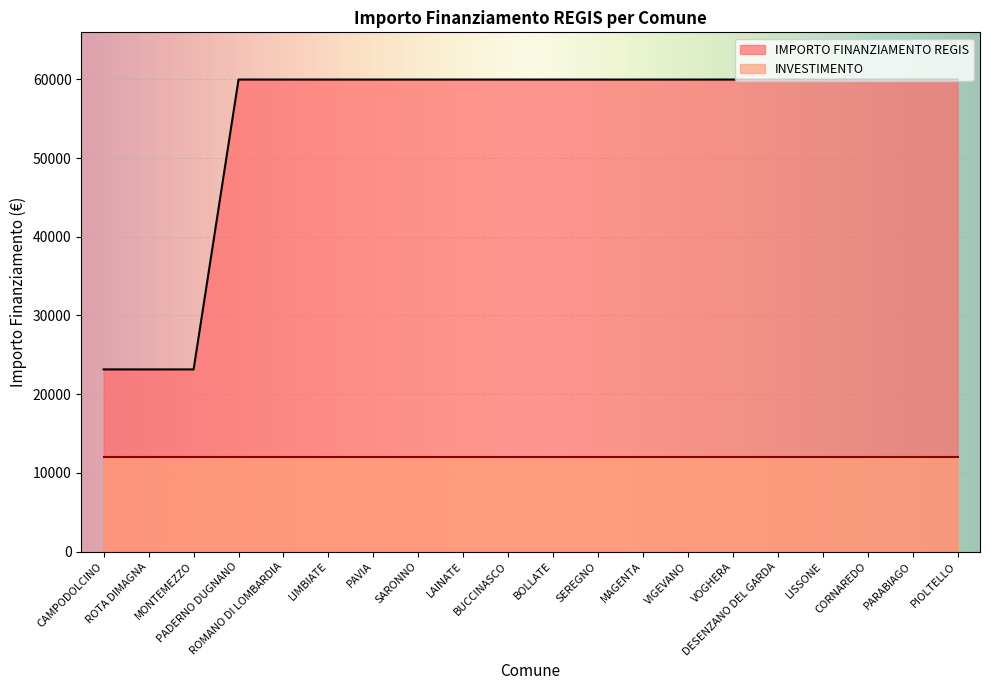

What is the approximate value at LIMBIATE, to the nearest 50?

59950